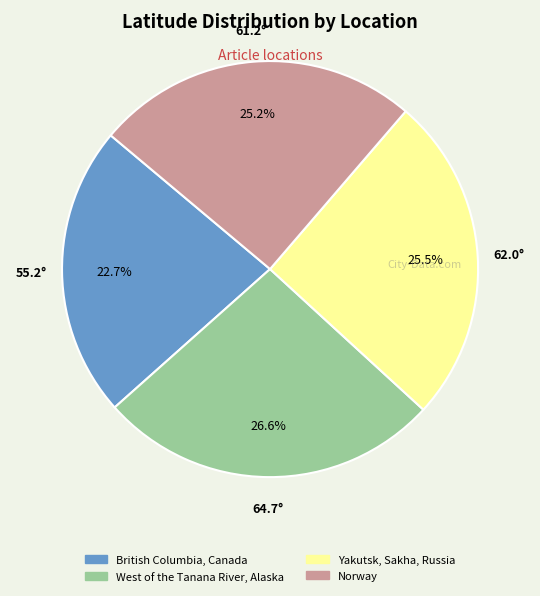

What is the total percentage of Yakutsk, Sakha, Russia and Norway?

50.7%